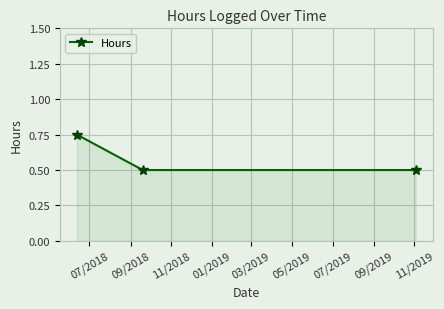

What is the value of the 3rd point from the left?

0.5